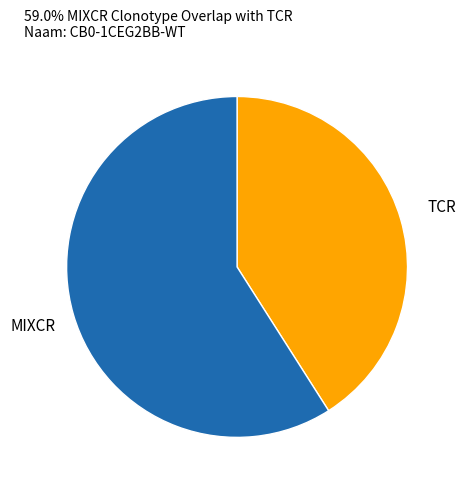

Count the number of slices in the pie.

2